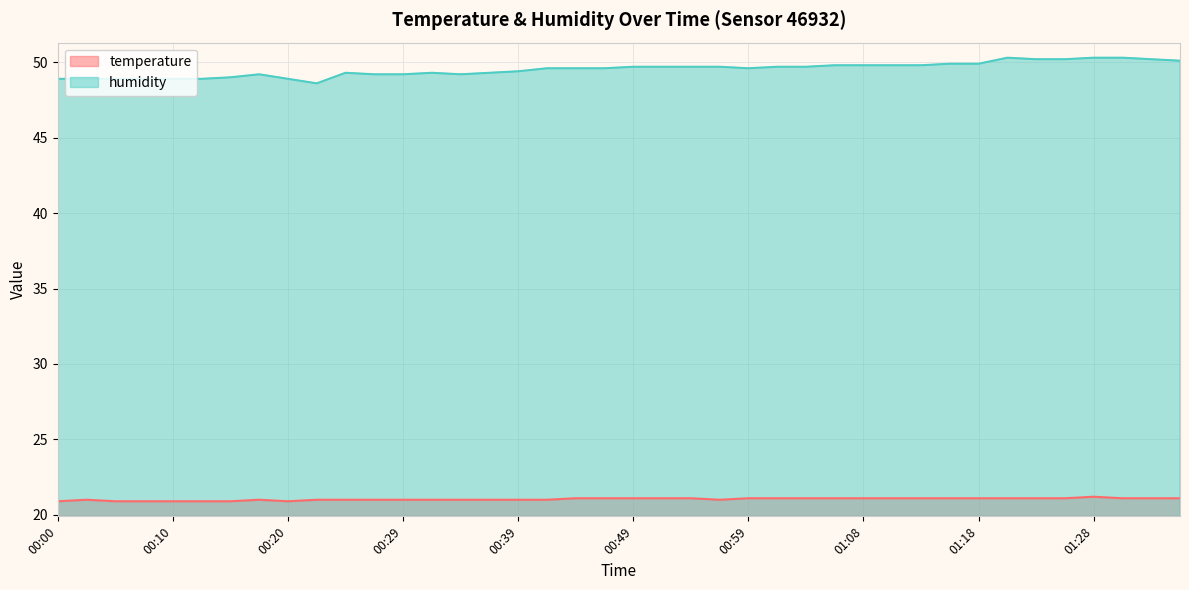

List the series in order of their peak value, highest first.

humidity, temperature